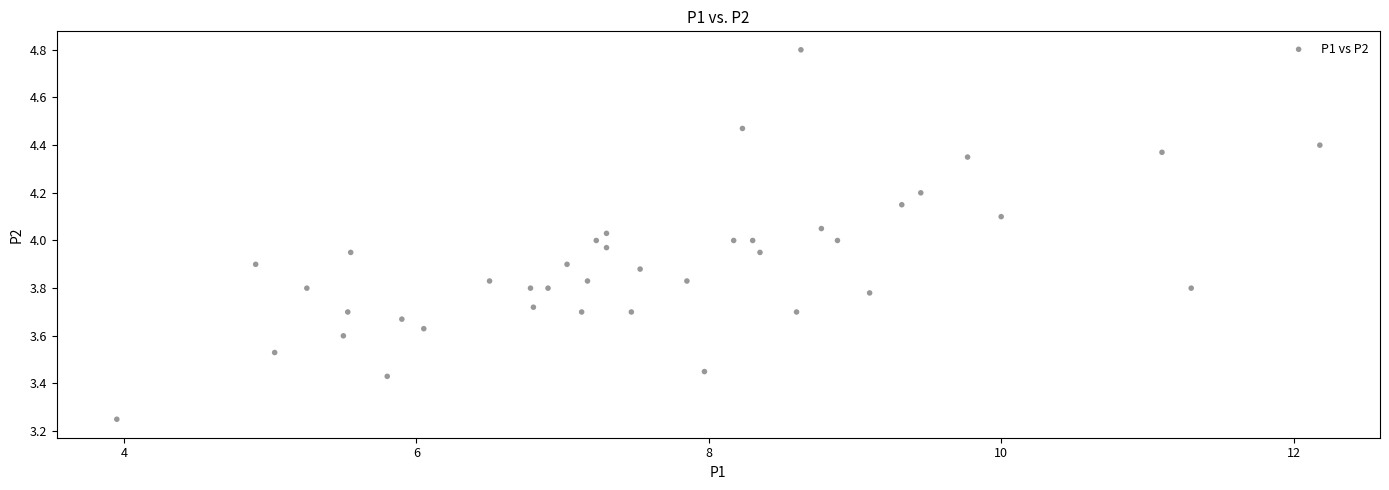

What is the range of X values (max minus min)?

8.2